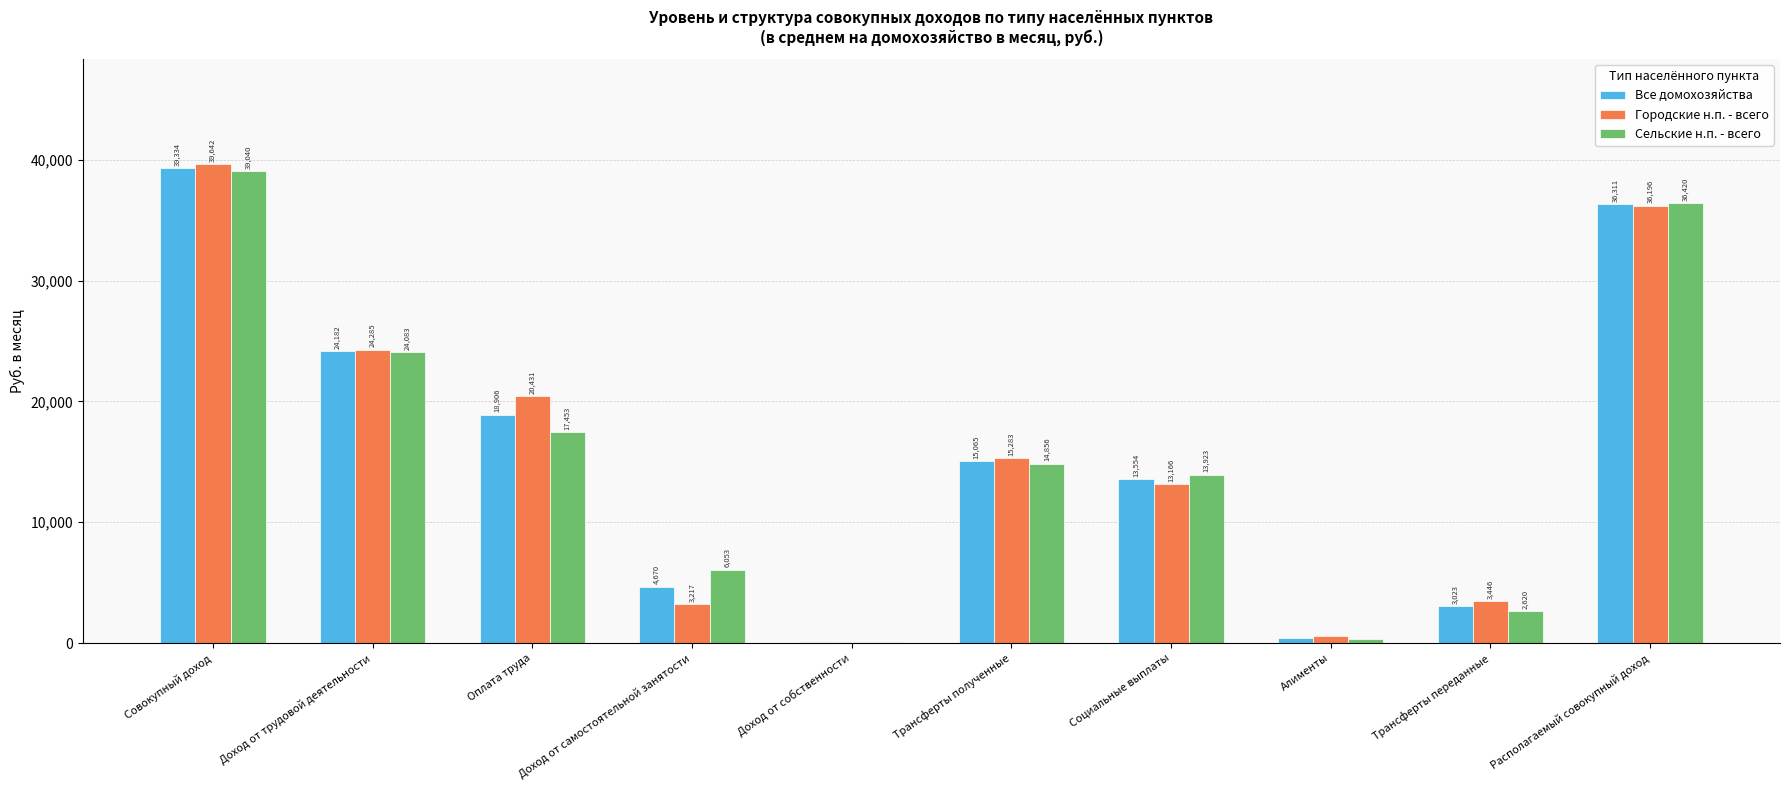

Is the value of Все домохозяйства at Совокупный доход greater than the value of Городские н.п. - всего at Совокупный доход?

No